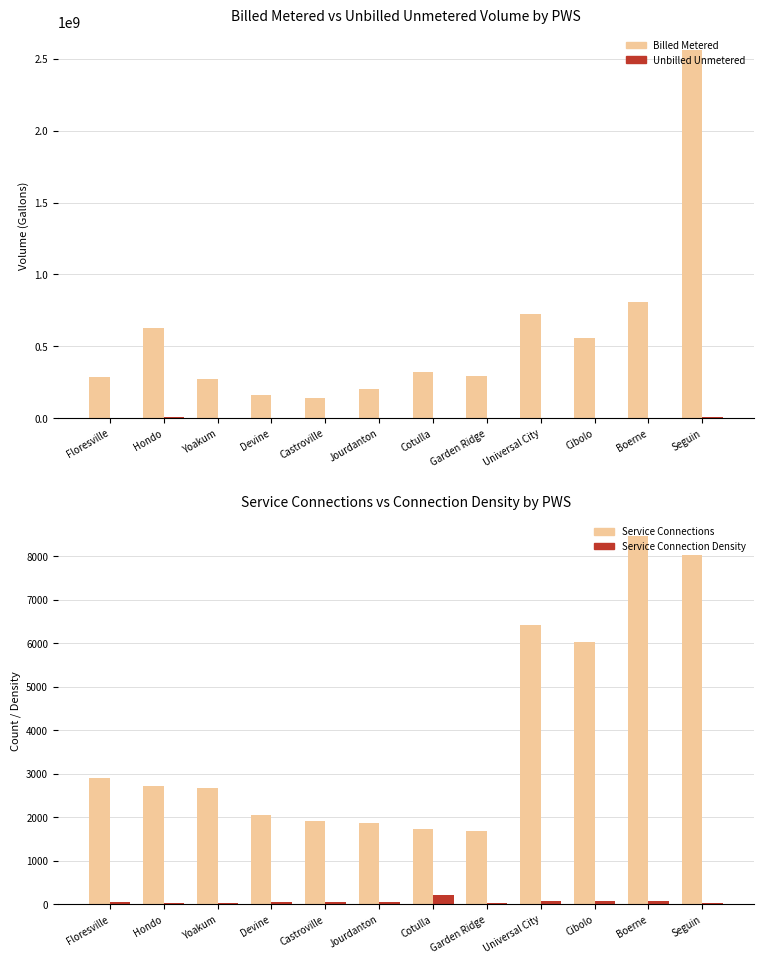

What is the difference between the maximum and minimum values in the Service Connections series?

6784.0